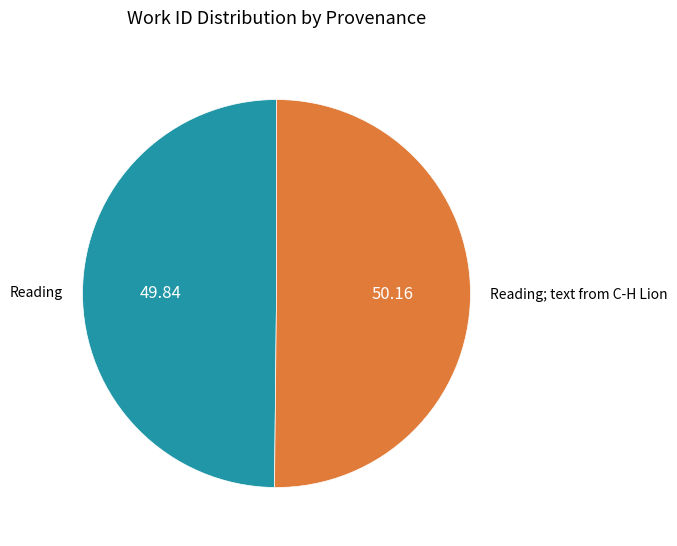

True or false: Reading accounts for 50% of the total.

True